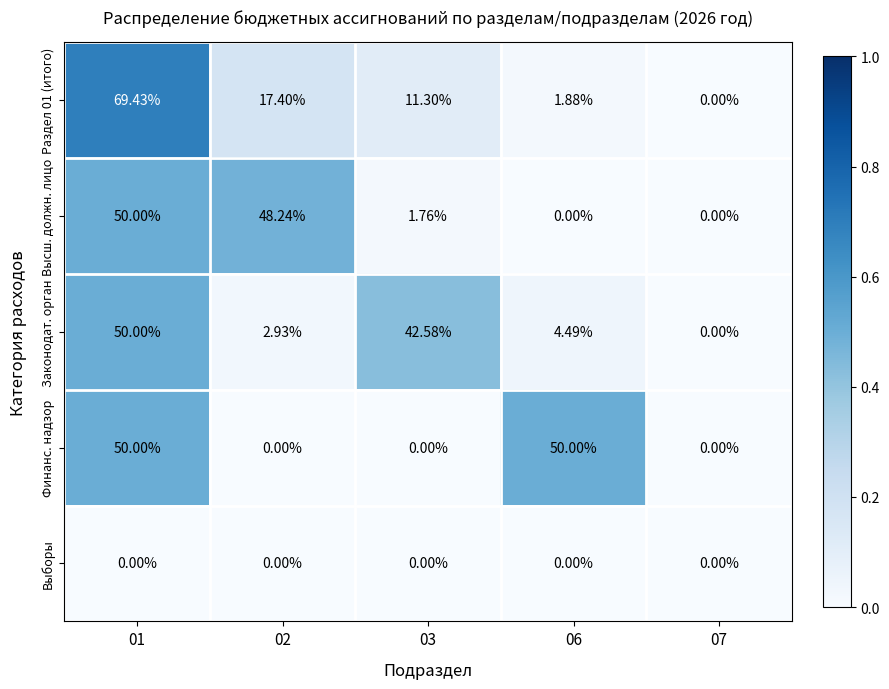

Is the value of Раздел 01 (итого) at 07 greater than the value of Высш. должн. лицо at 01?

No